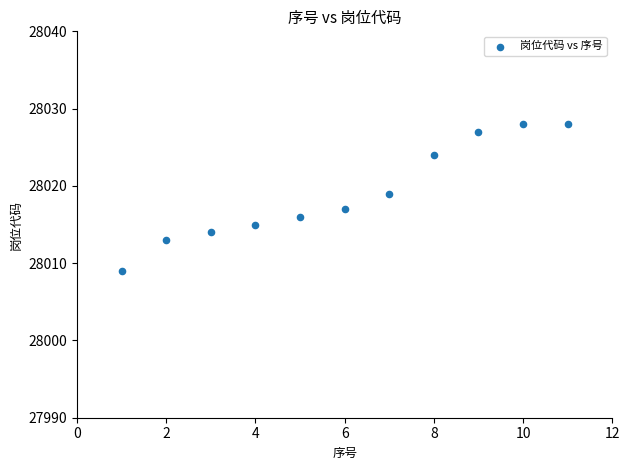

What is the average X value?

6